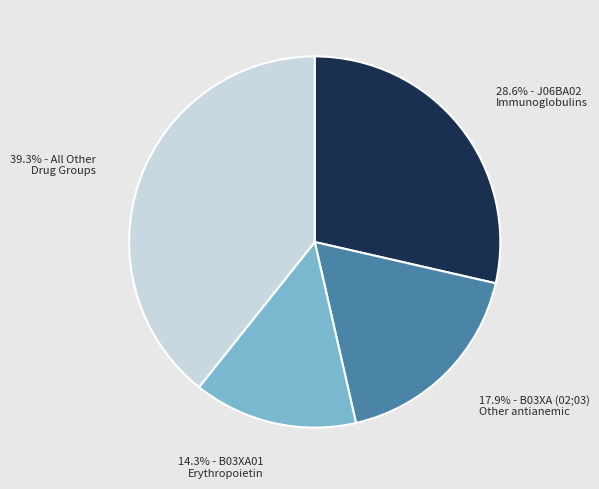

Is there any slice that represents more than half of the pie?

No